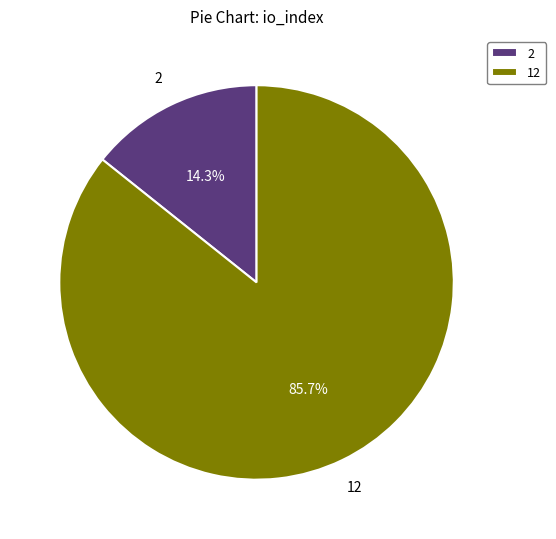

How many slices are in this pie chart?

2